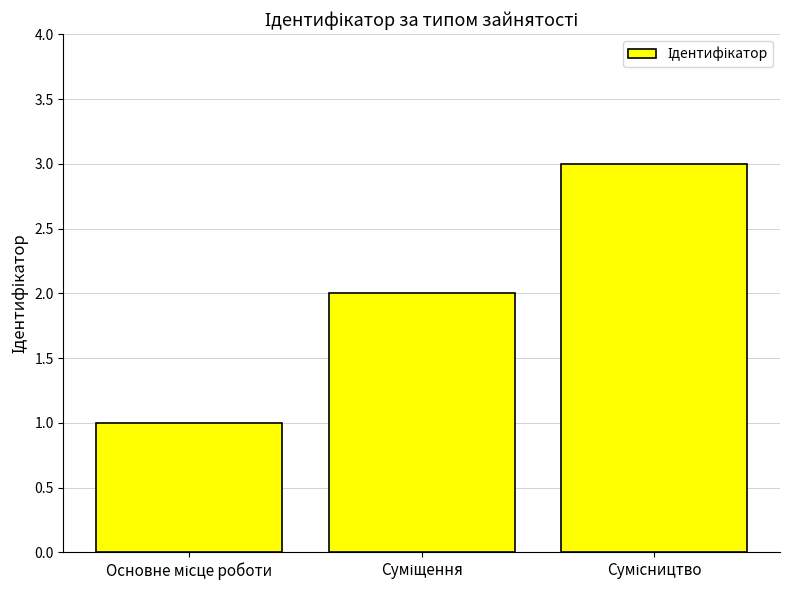

How many data points are less than 2?

1